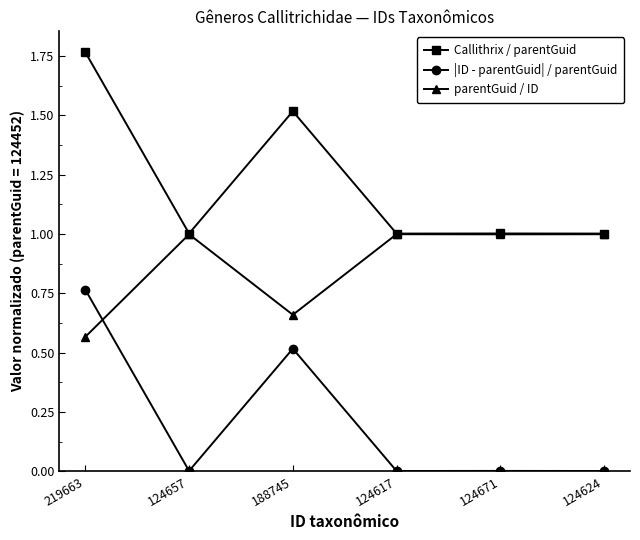

At which category is the sum across all series the highest?

219663